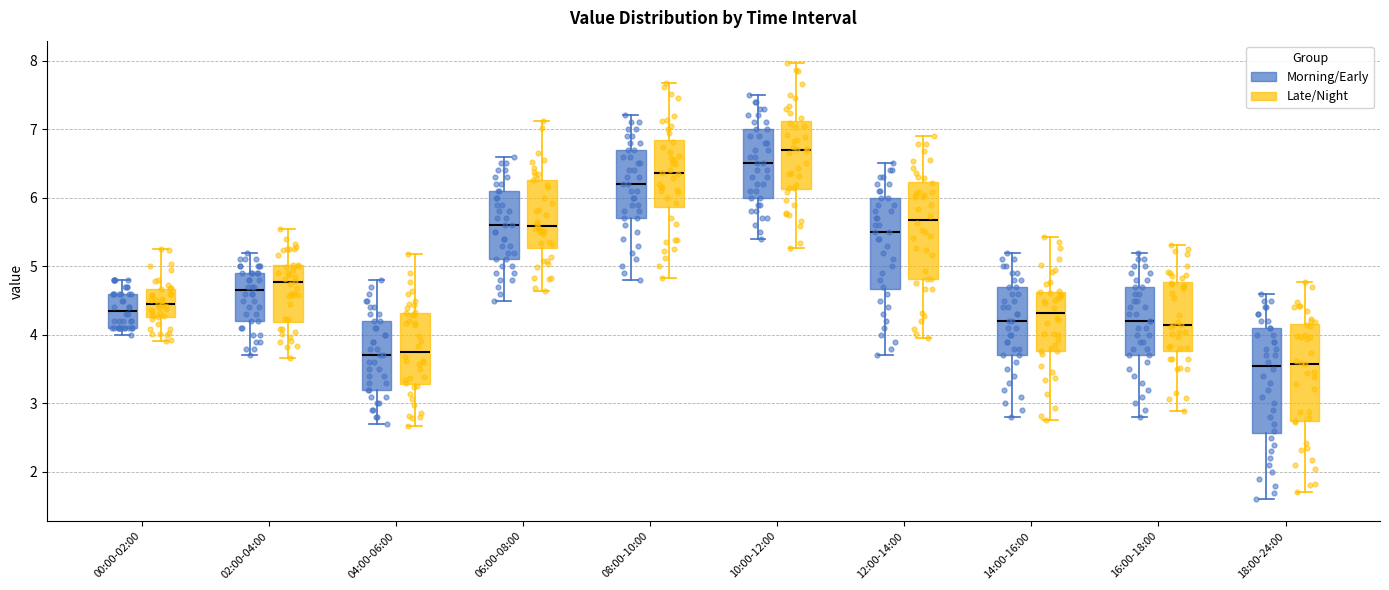

Where is the upper edge of the box for 06:00-08:00 (Late/Night) on the y-axis? The values are not printed on the chart, so give them approximately, as read against the axis.

6.3